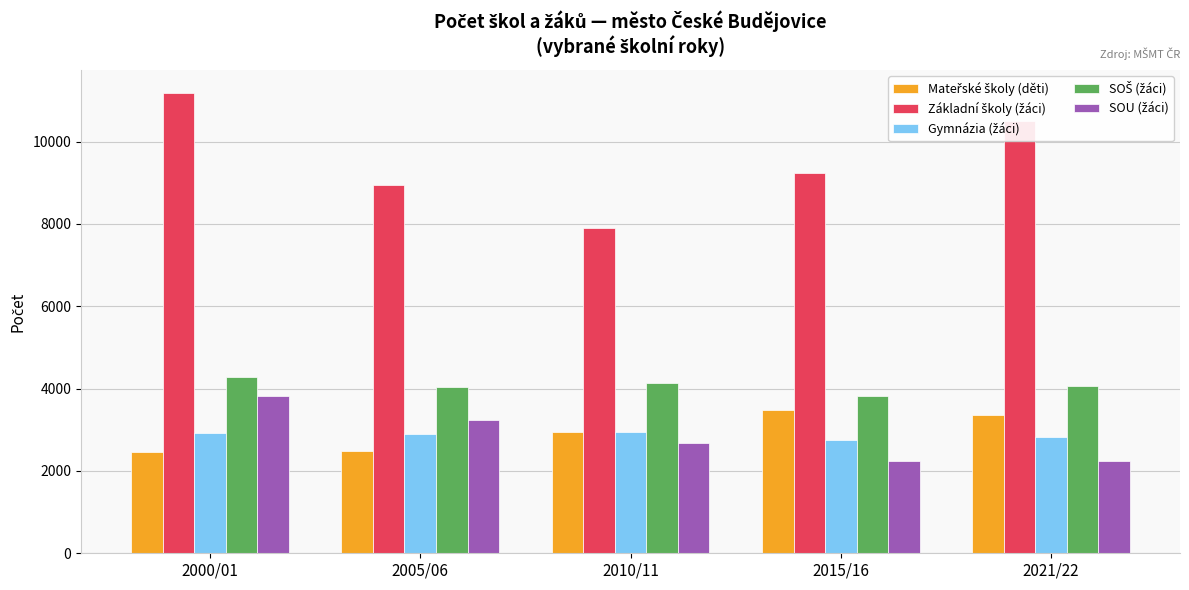

At which category does the chart reach its peak across all series?

2000/01